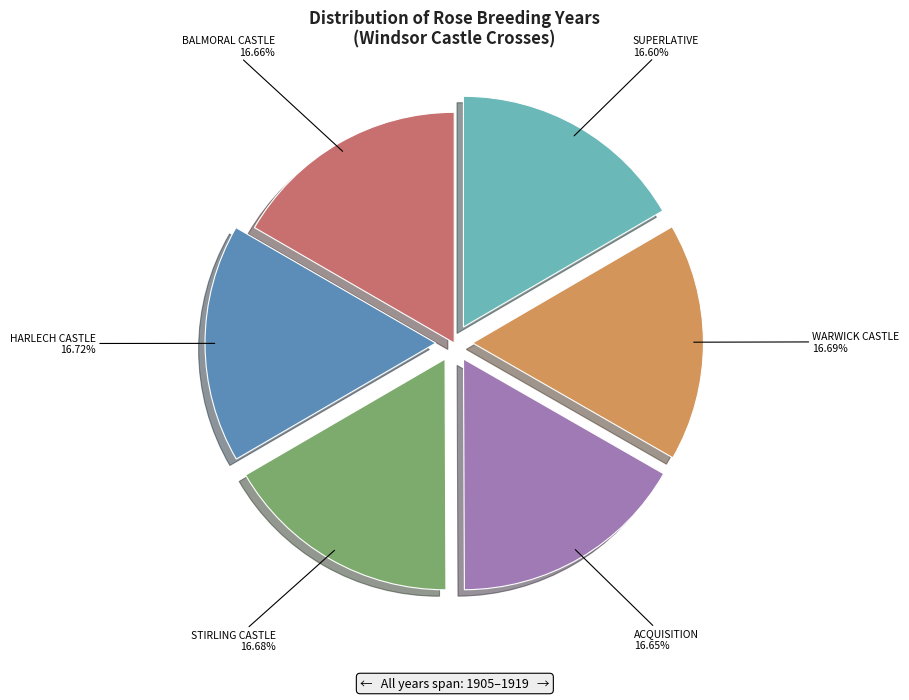

Does any single category account for the majority?

No